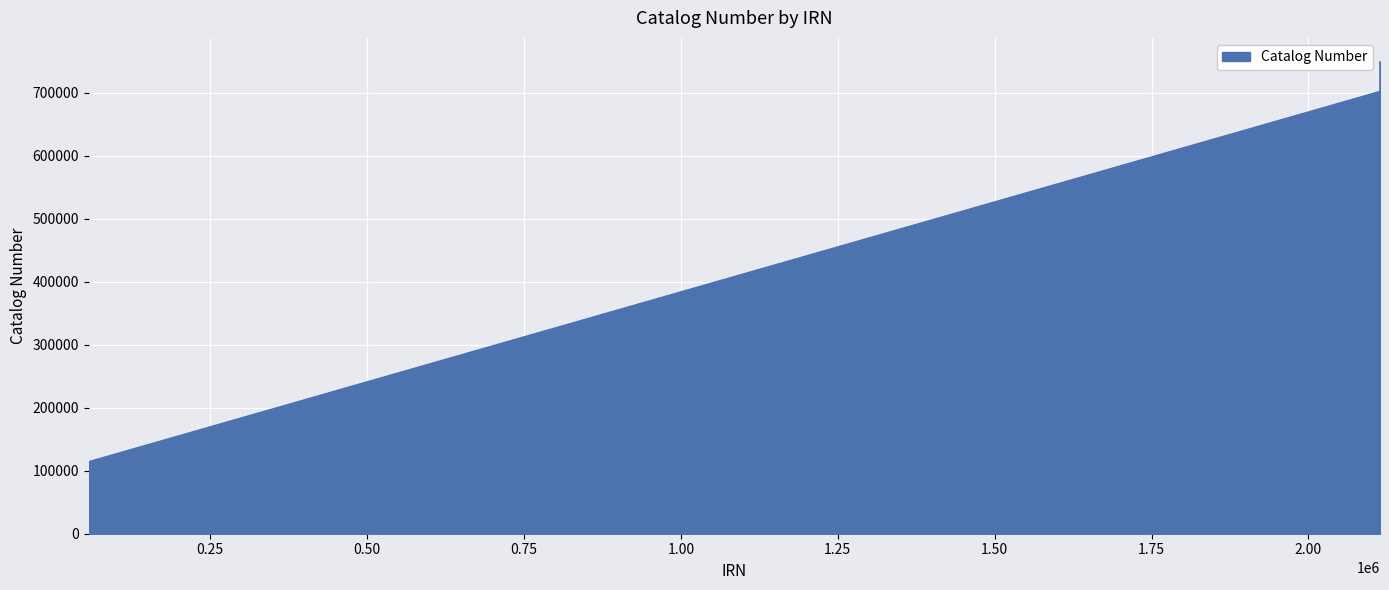

At which category does the chart reach its peak across all series?

2114083